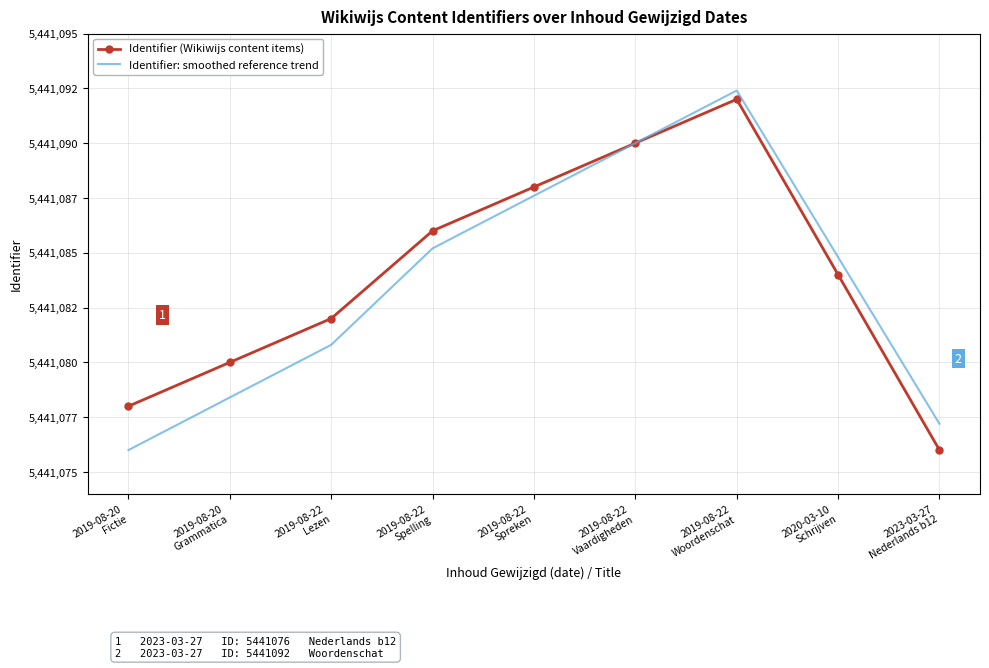

What is the minimum value shown in the chart?

5441076.0